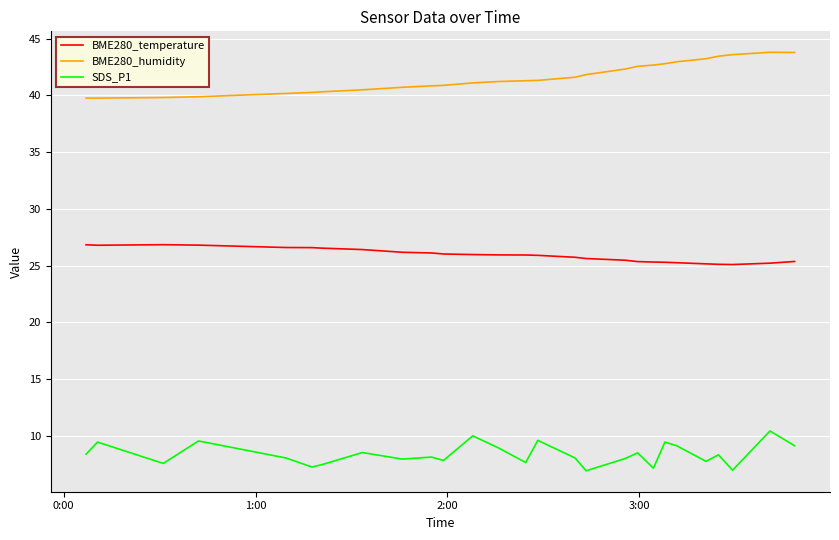

True or false: SDS_P1 and BME280_humidity intersect in this chart.

False